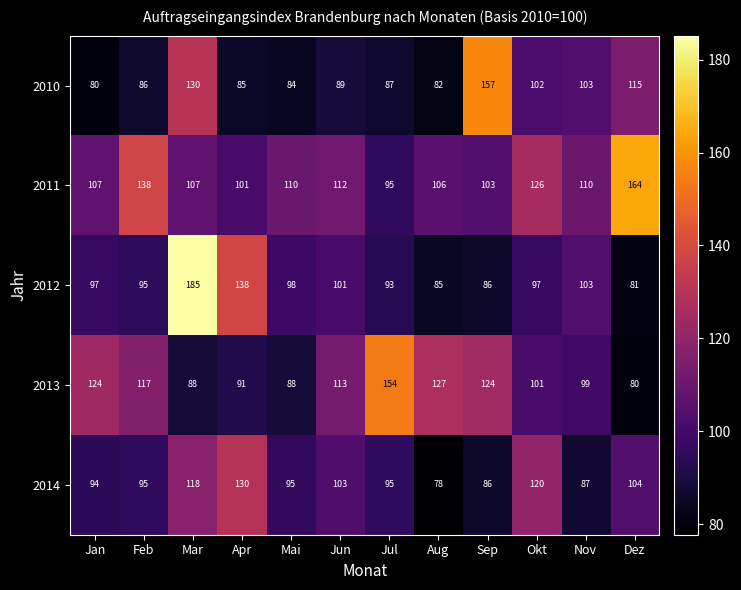

At which label is 2014 closest to 104?

Dez